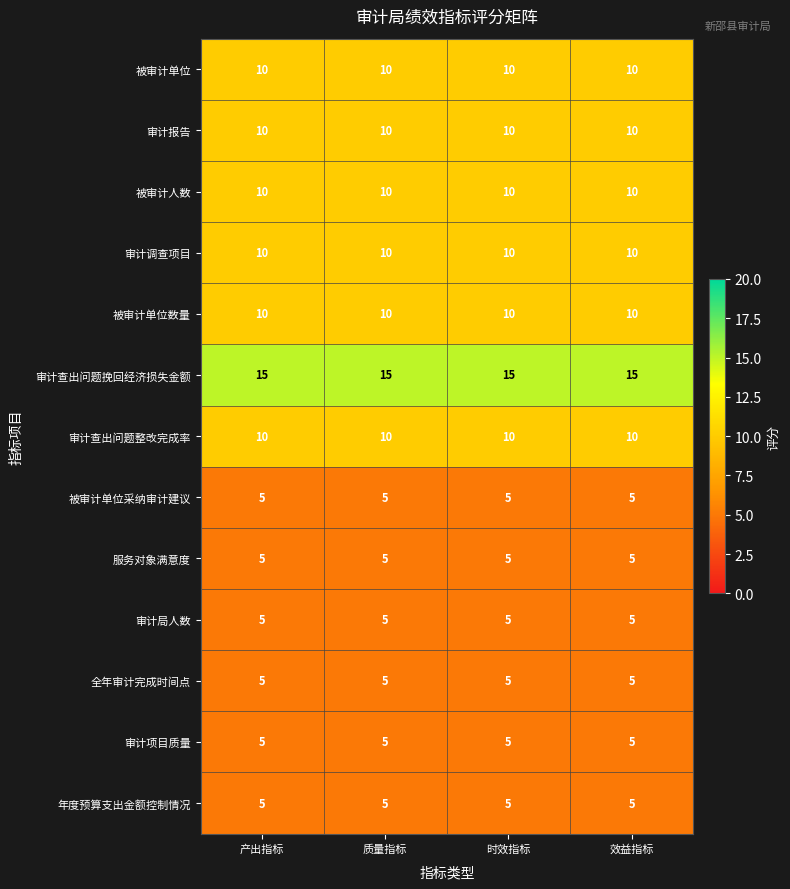

The 被审计单位 series shows 10 at 效益指标. True or false?

True